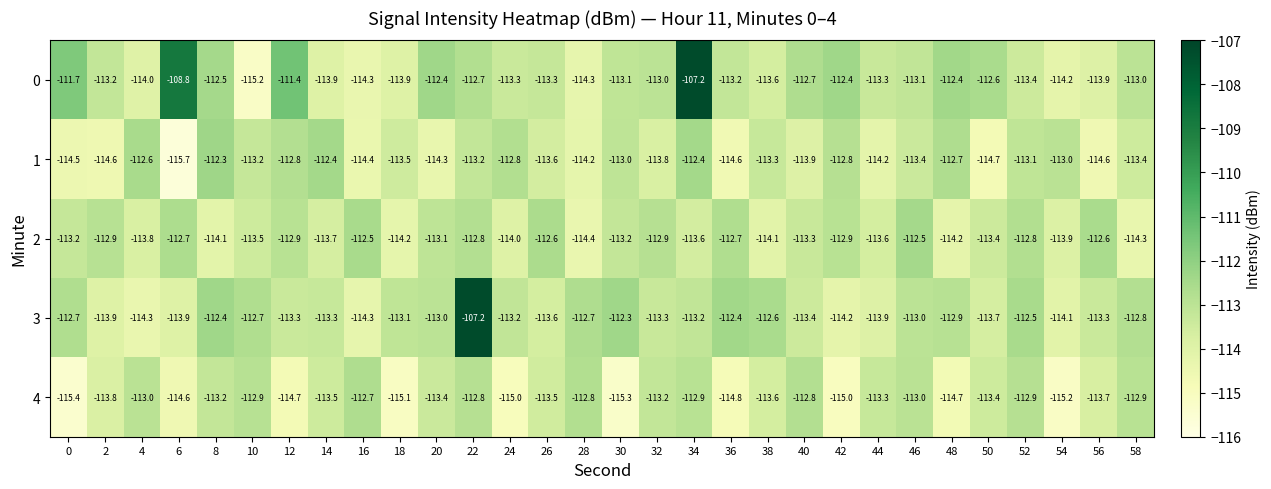

How many data points in 2 are less than -113?

18